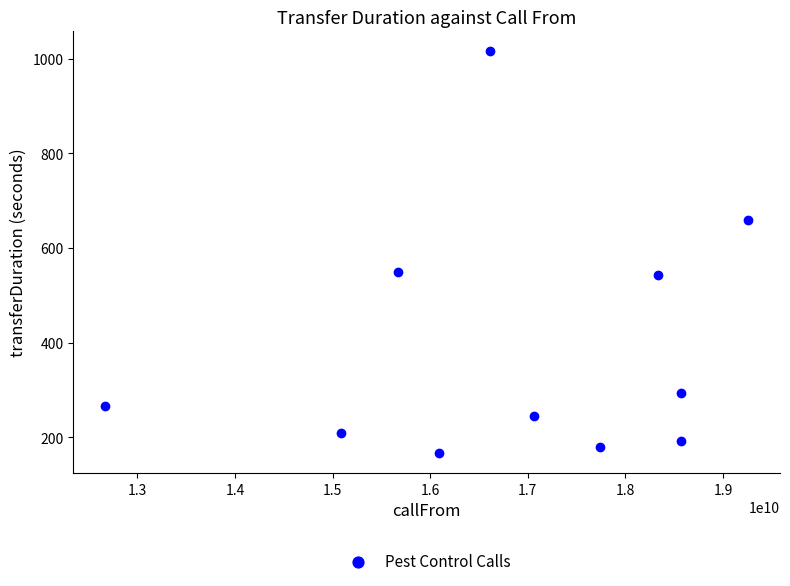

What is the range of Y values (max minus min)?

848